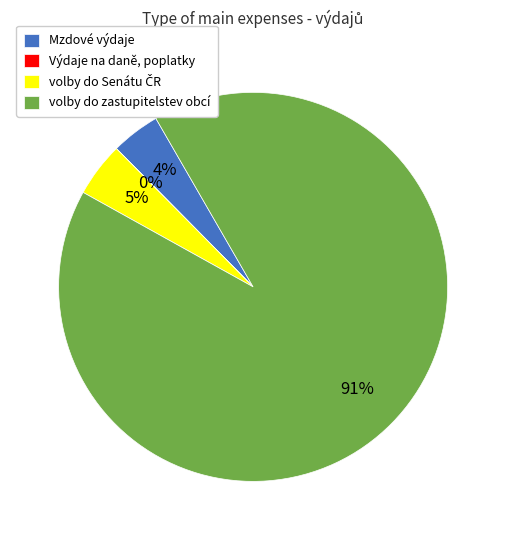

To the nearest percent, what percentage of the pie is Mzdové výdaje?

4%